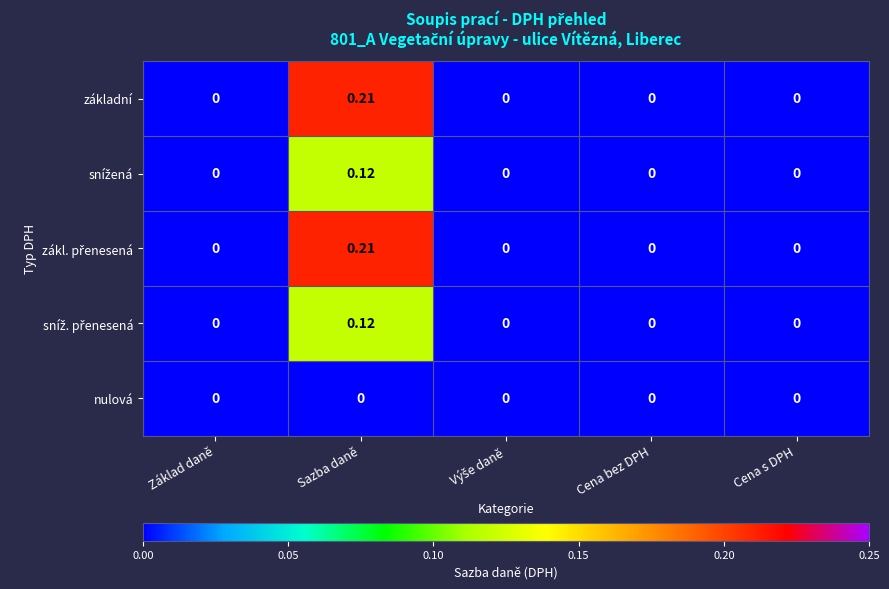

At which category is the sum across all series the highest?

Sazba daně